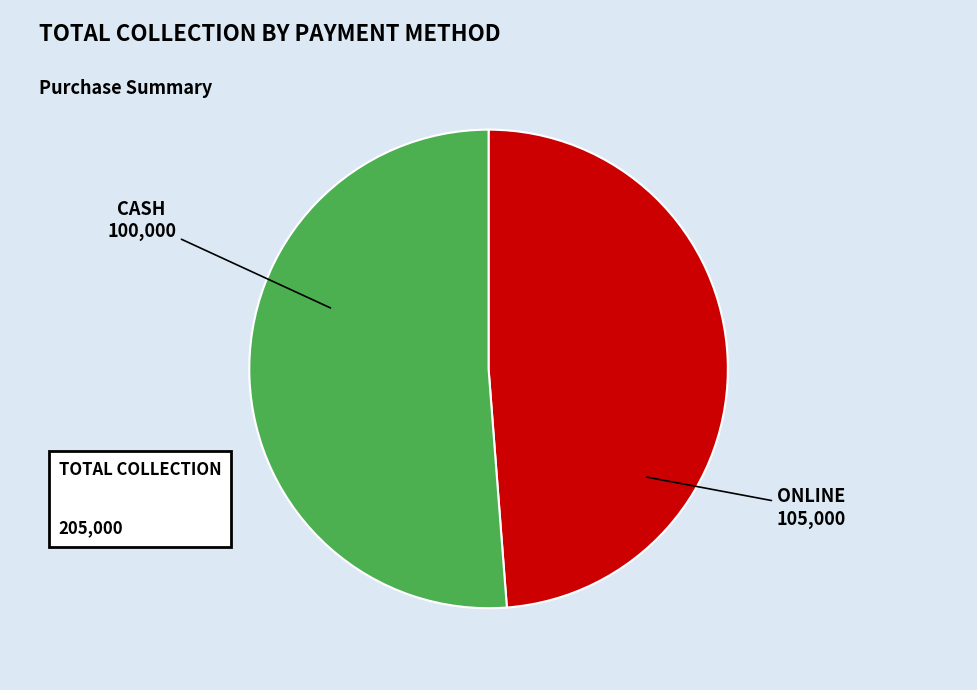

How much of the chart is everything except Online?

48.8%